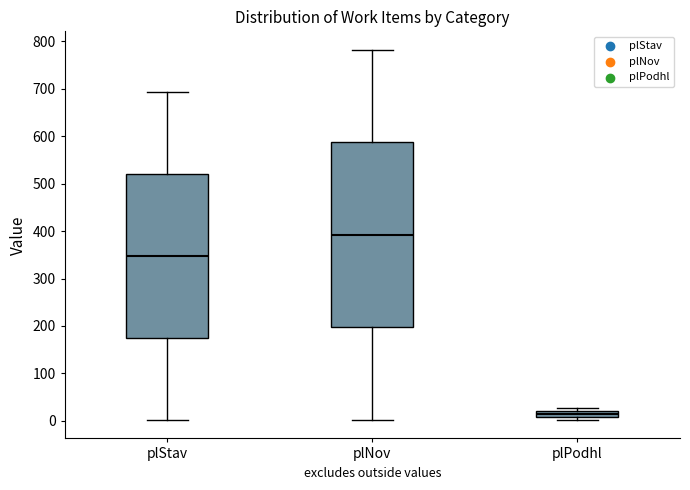

Which box has the highest median line?

plNov